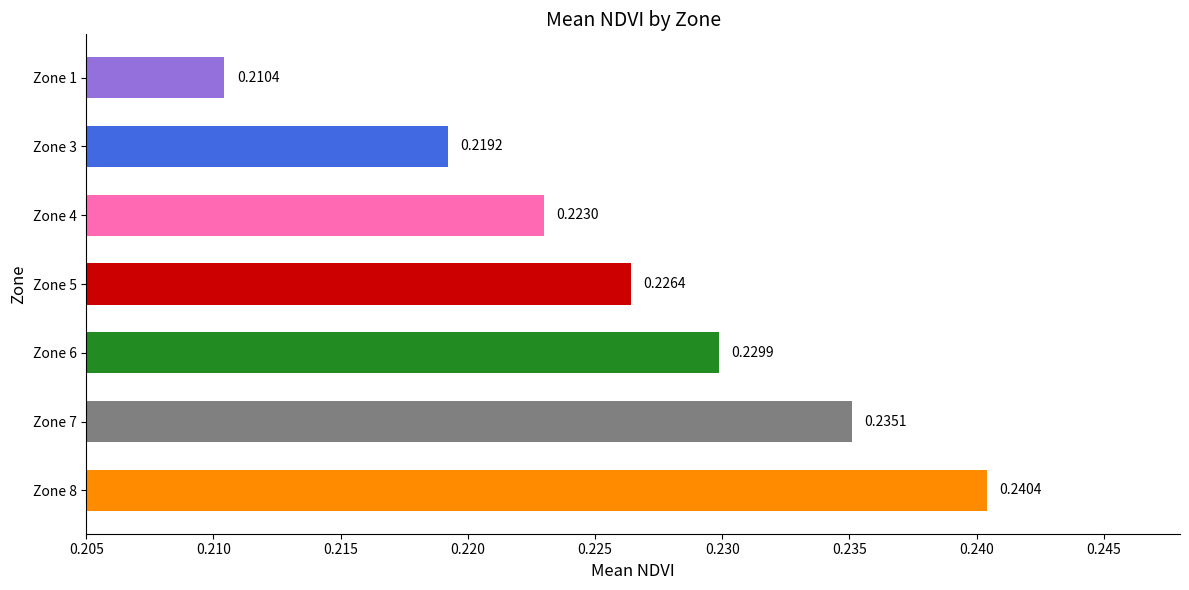

Rank the categories by value from highest to lowest.

Zone 8, Zone 7, Zone 6, Zone 5, Zone 4, Zone 3, Zone 1